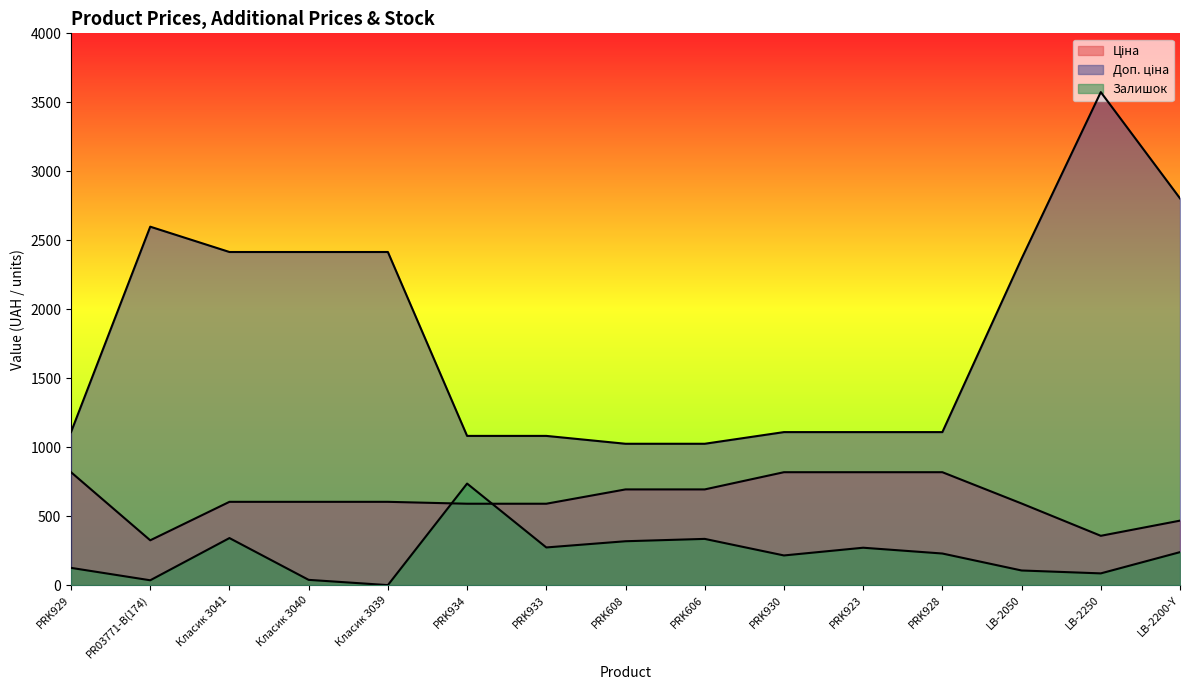

True or false: Доп. ціна and Ціна cross at least once.

False